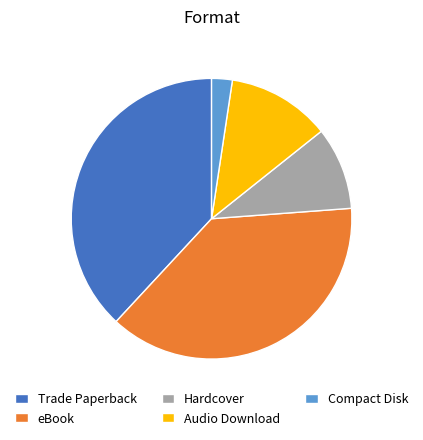

What is the smallest slice in the pie chart?

Compact Disk